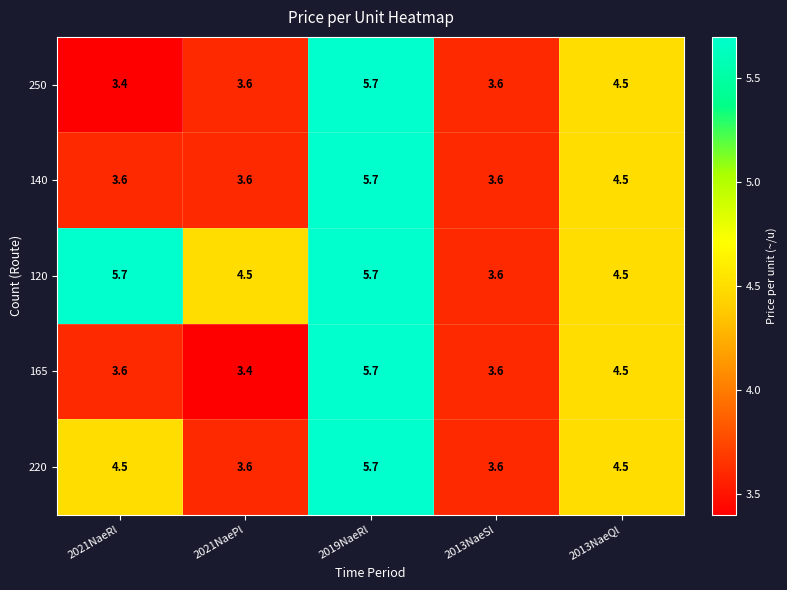

At how many categories does at least one series exceed 4?

4